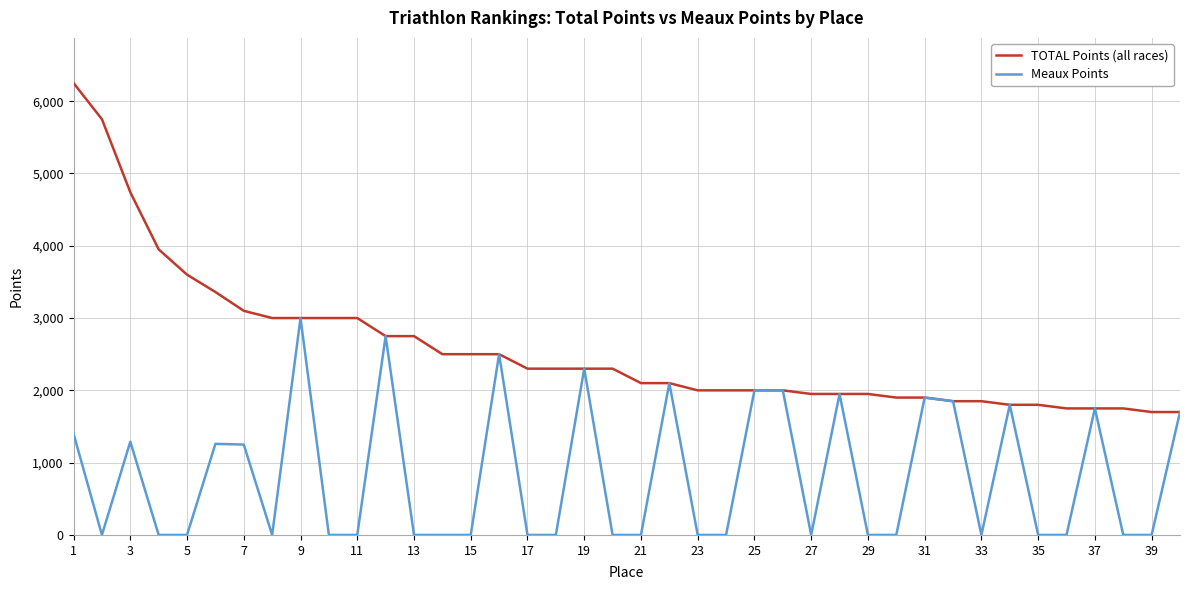

What is the difference between the maximum and minimum values in the Meaux Points series?

3000